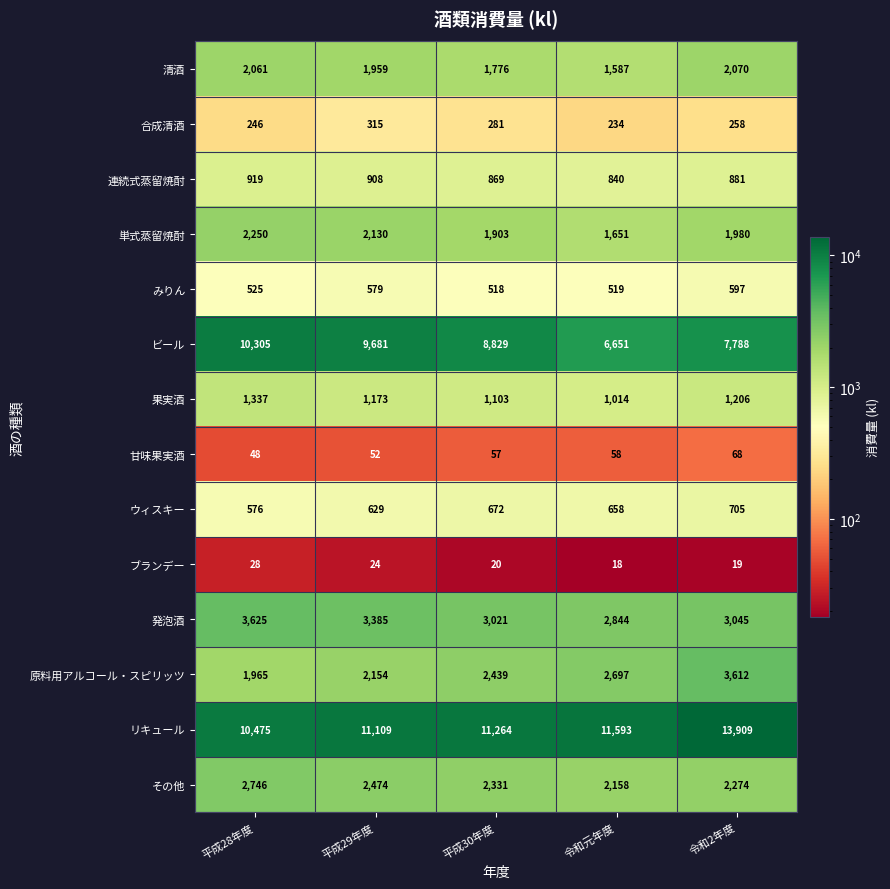

What is the difference between the second highest and second lowest values in the 果実酒 series?

103